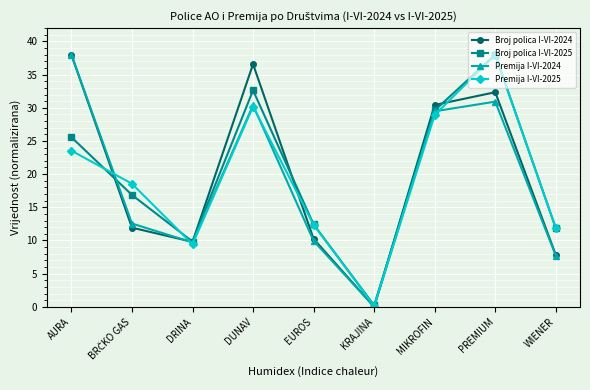

Reading left to right, transcribe all the data shown in this chart.

Broj polica I-VI-2024: 38.0	11.9	9.8	36.6	10.2	0.0	30.4	32.4	7.8
Broj polica I-VI-2025: 25.6	16.9	9.8	32.6	12.4	0.2	29.6	38.0	11.9
Premija I-VI-2024: 38.0	12.6	9.7	30.4	9.9	0.0	29.5	30.9	7.7
Premija I-VI-2025: 23.5	18.6	9.4	30.2	12.4	0.1	28.9	38.0	11.8